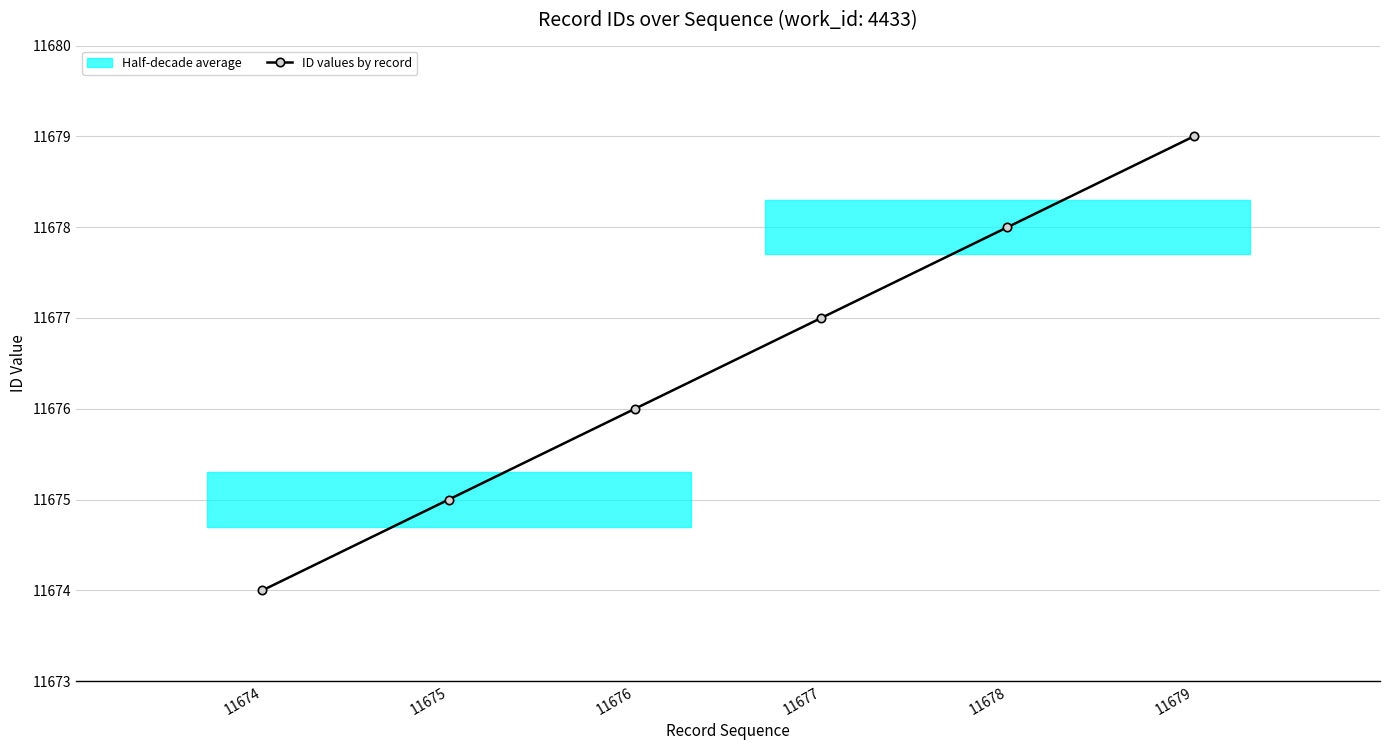

The chart shows a value of 11678 at 11678. True or false?

True